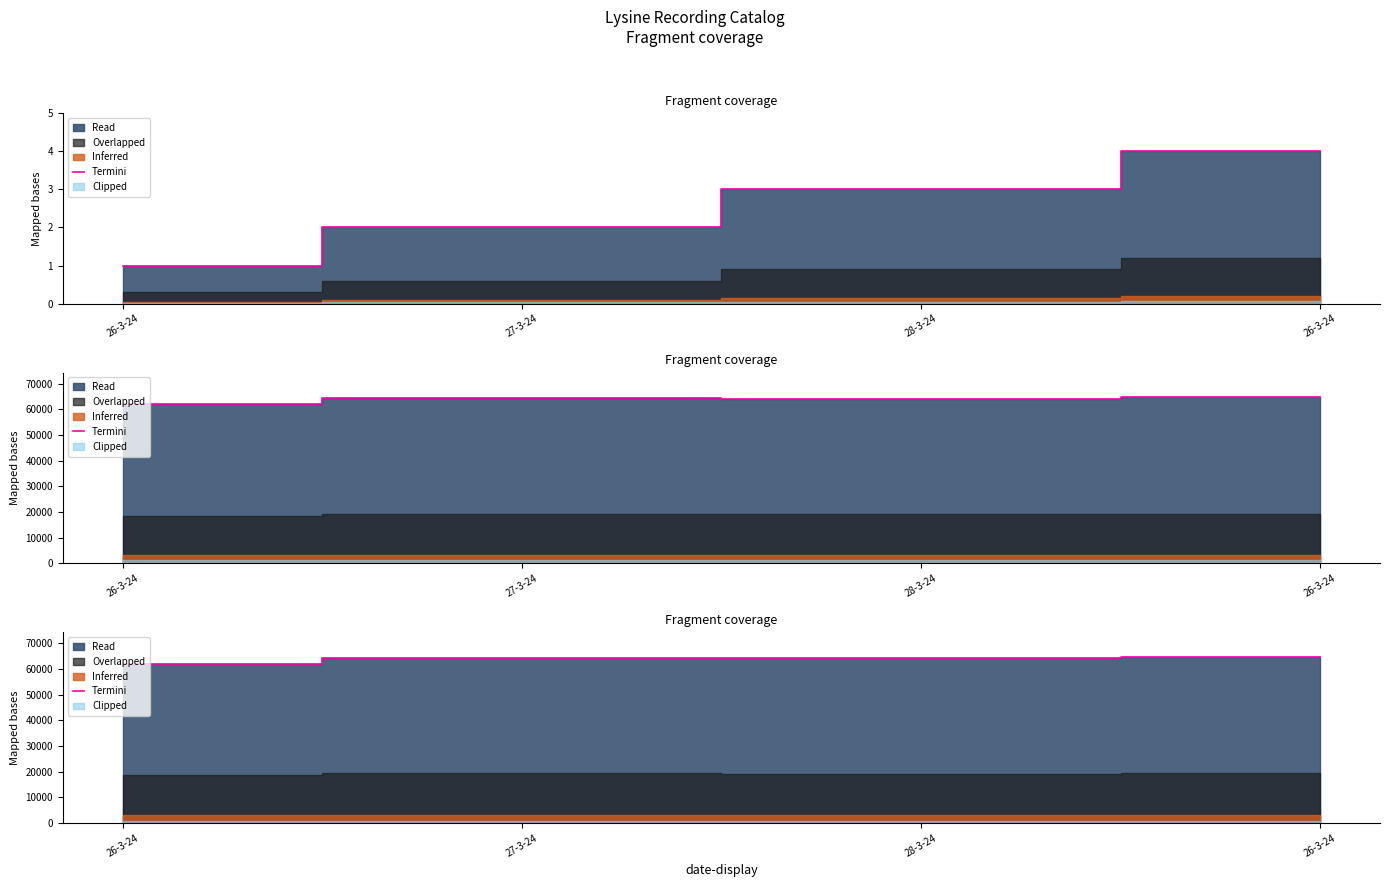

Is it true that the value at 26-3-24 is 100914?

False